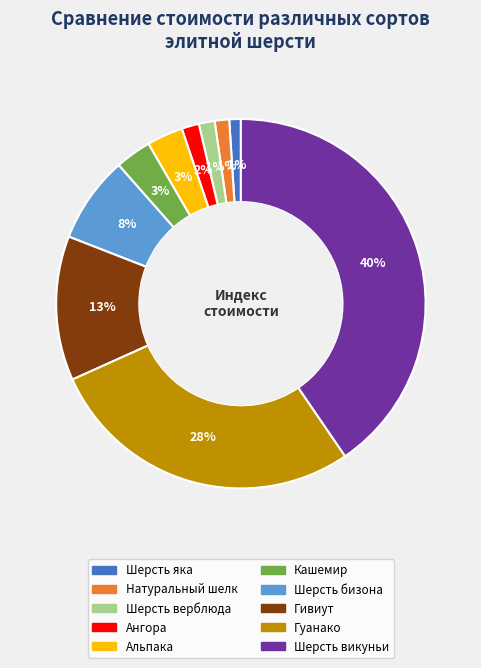

True or false: Шерсть яка accounts for 1% of the total.

True